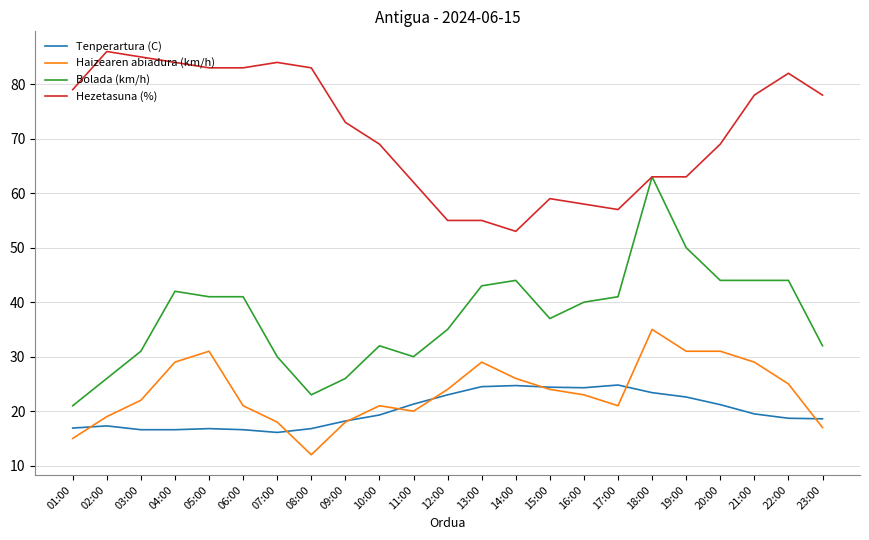

What are all the series names shown in the legend?

Tenperartura (C), Haizearen abiadura (km/h), Bolada (km/h), Hezetasuna (%)